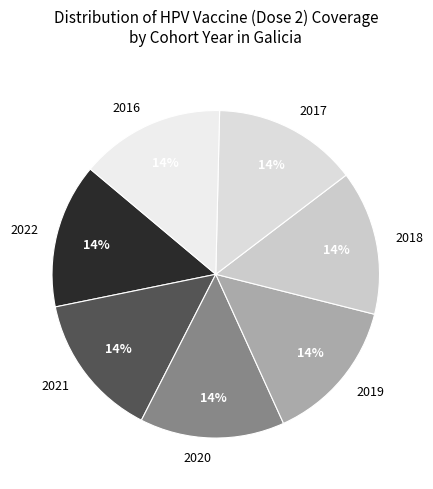

Approximately how many times larger is the value at 2017 compared to 2019?

1.0